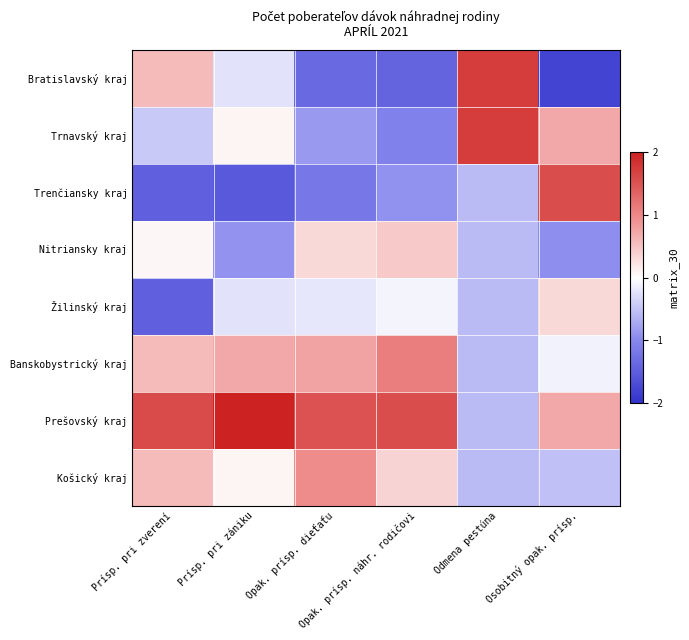

How many data points does each series have?

6